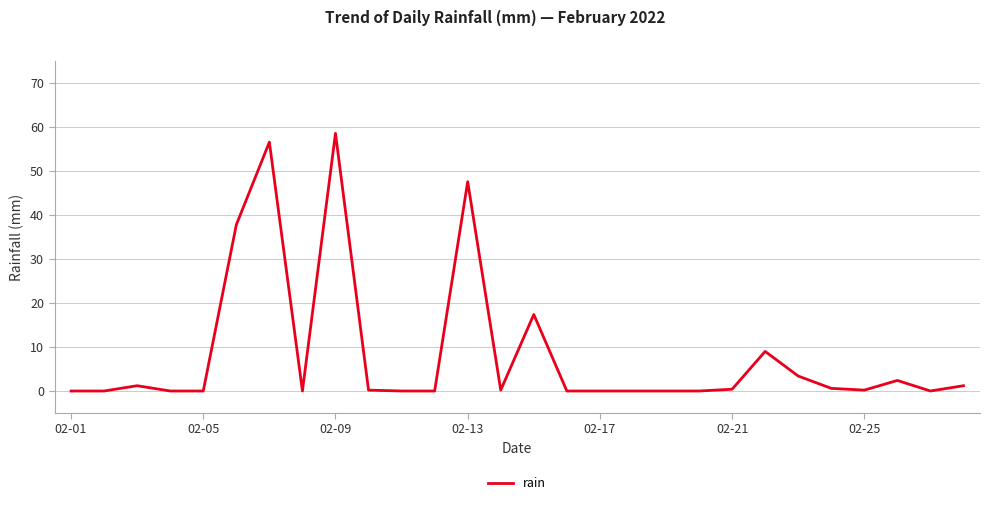

Does the chart have visible grid lines?

Yes